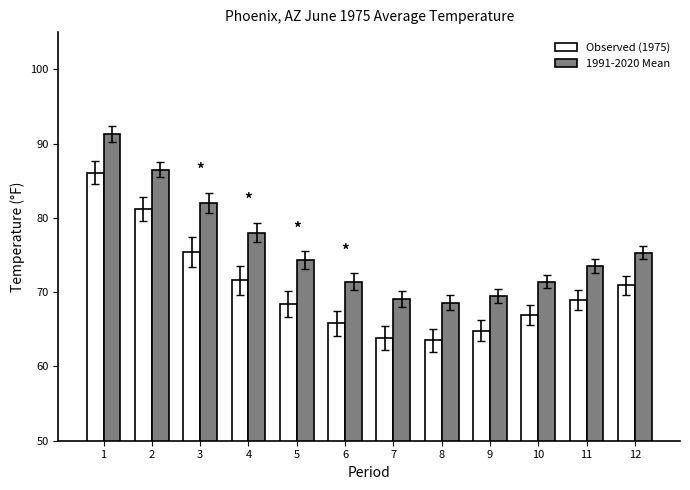

What are all the series names shown in the legend?

Observed (1975), 1991-2020 Mean